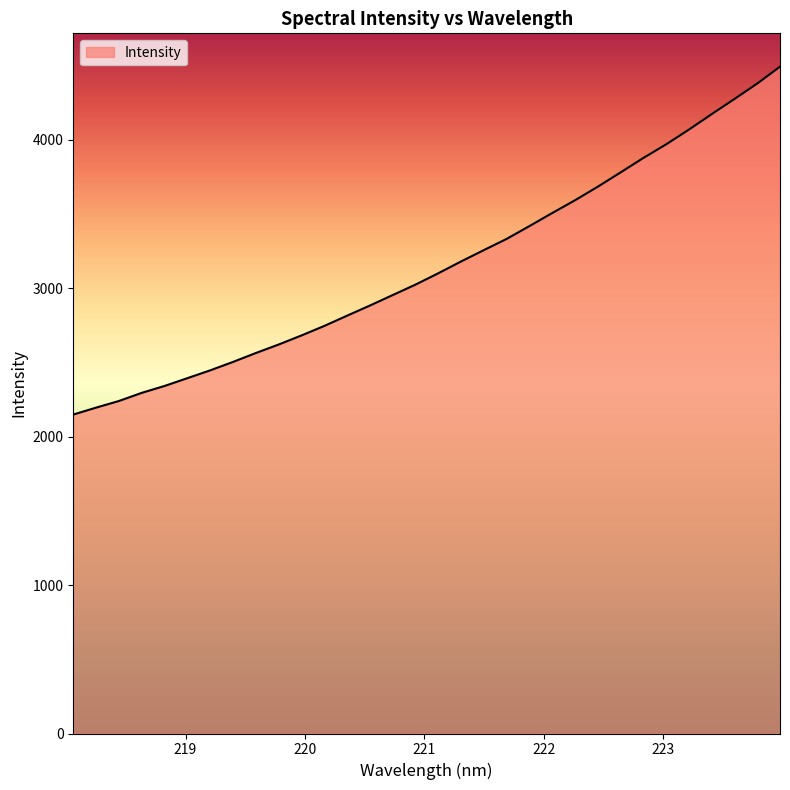

What is the difference between the maximum and minimum values?

2344.2